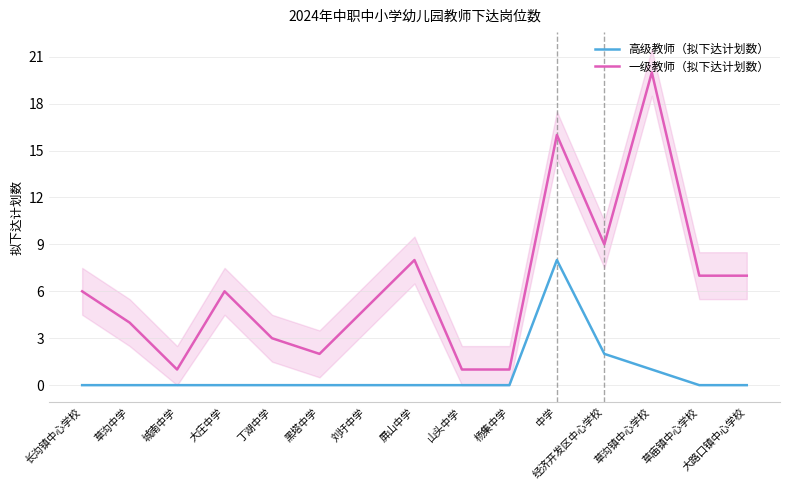

How many interior local peaks does the 一级教师（拟下达计划数） series have?

4